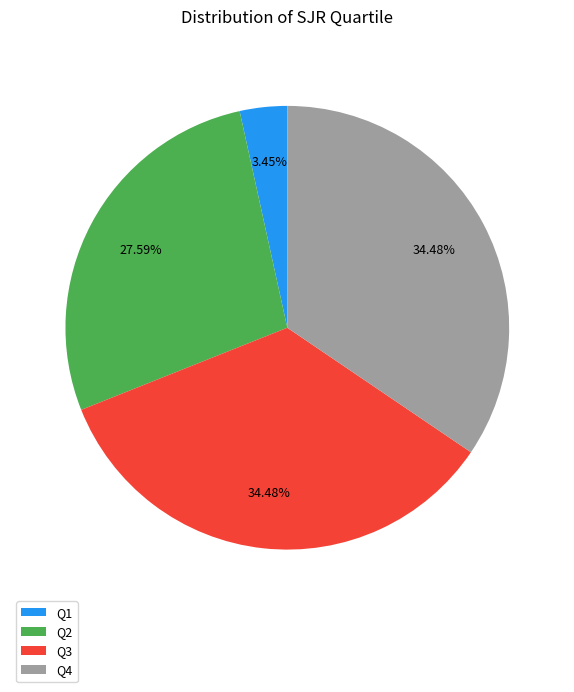

Does Q4 represent more than half of the total?

No